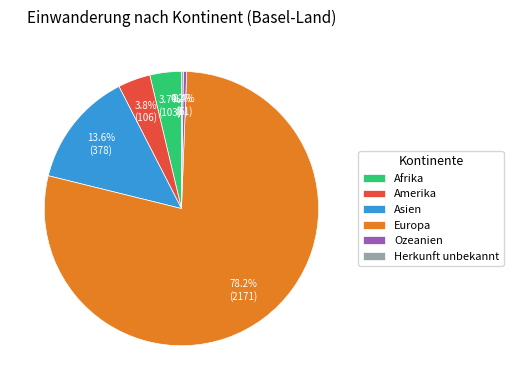

What is the total percentage of Ozeanien and Asien?

14.0%